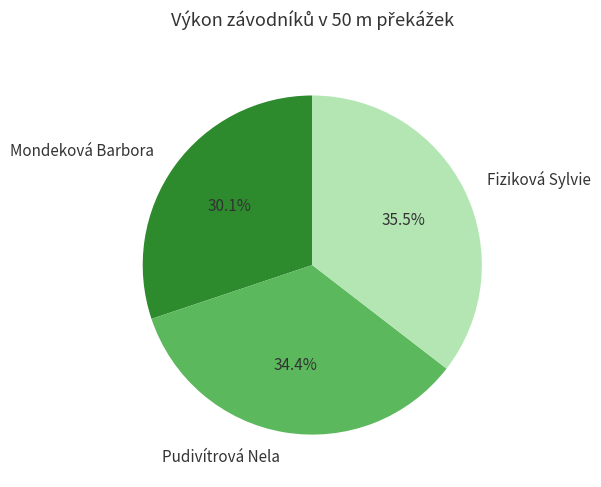

The Pudivítrová Nela slice represents 27% of the pie. True or false?

False